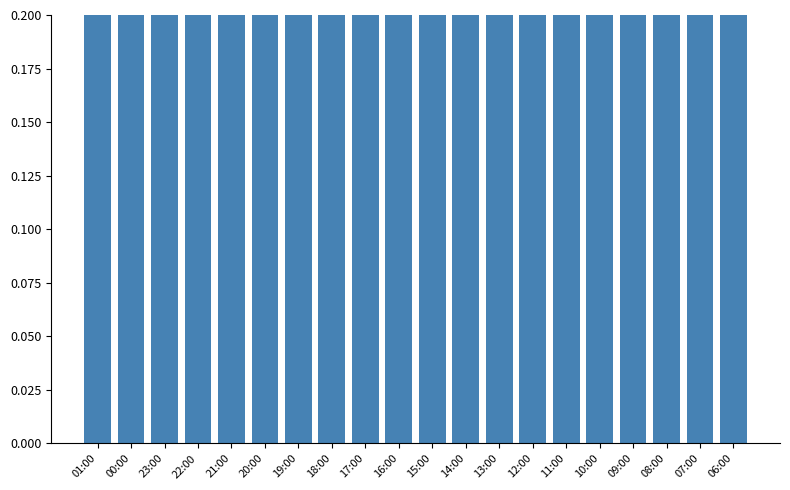

Reading left to right, extract all data points from this chart.

0.5	0.6	0.6	0.6	0.6	0.7	0.9	0.9	1.0	1.0	1.0	1.0	0.9	0.8	0.8	0.7	0.6	0.6	0.8	0.8